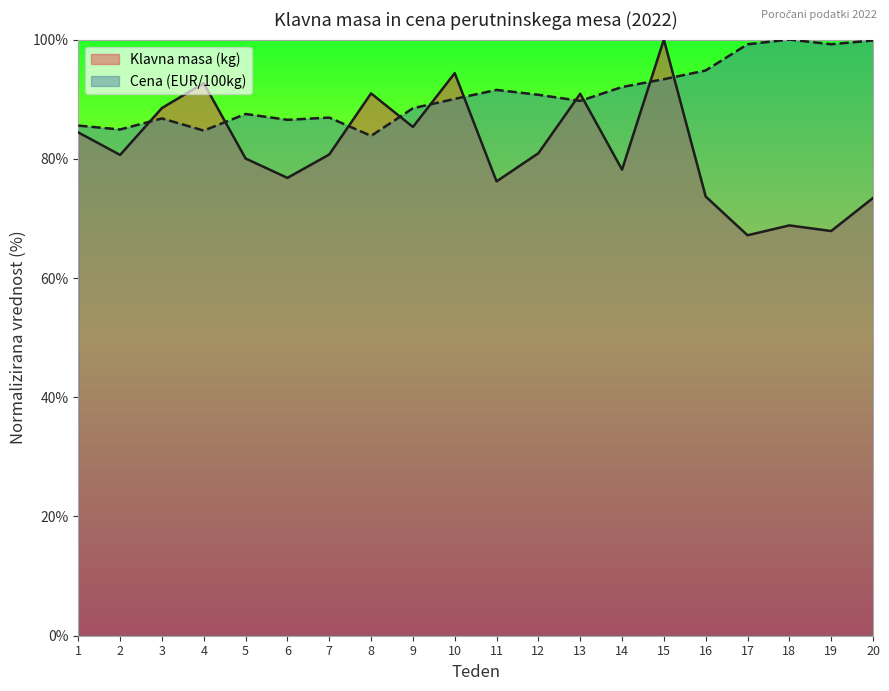

How many values in the Klavna masa (kg) series exceed 80?

12